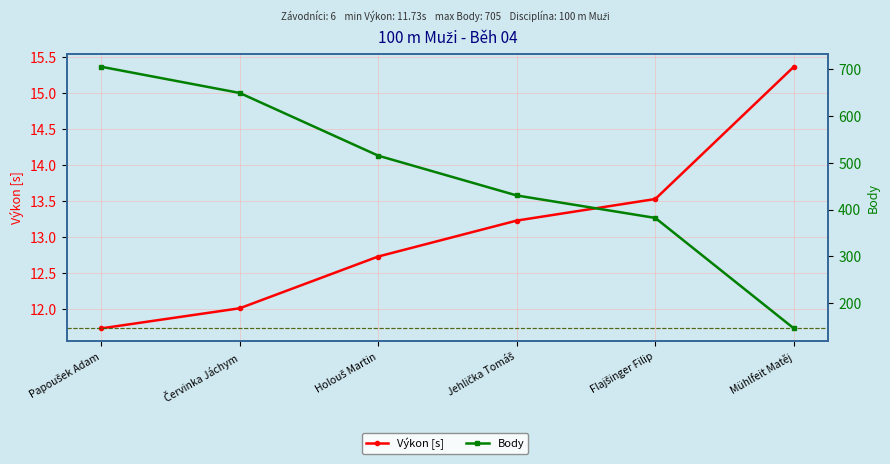

How many lines are shown in the chart?

2